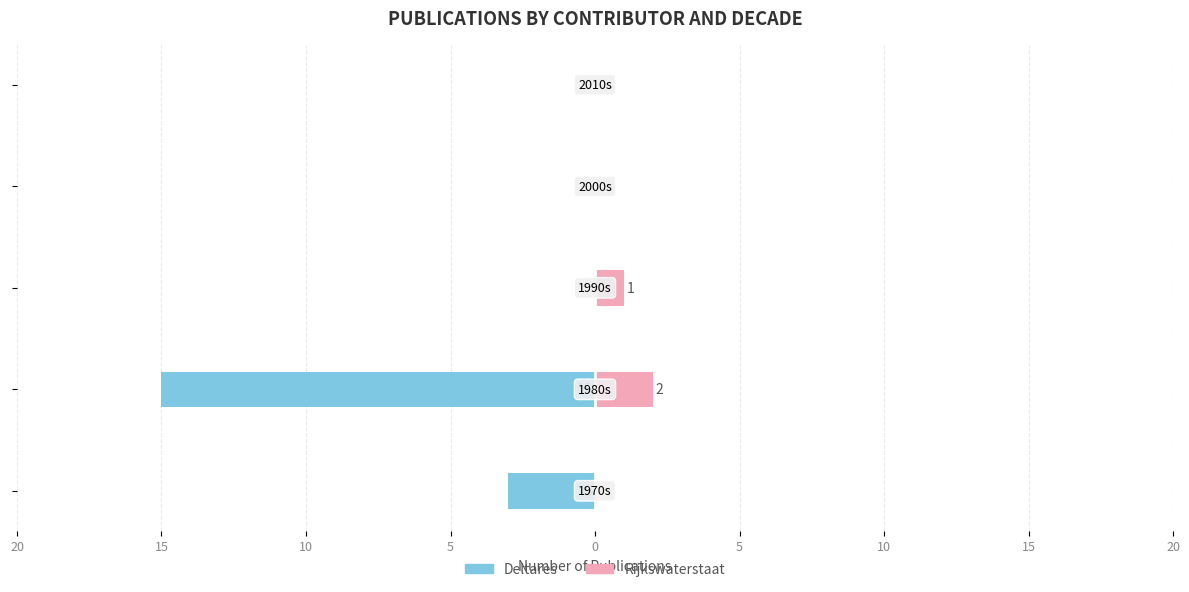

What is the sum of all Rijkswaterstaat values?

3